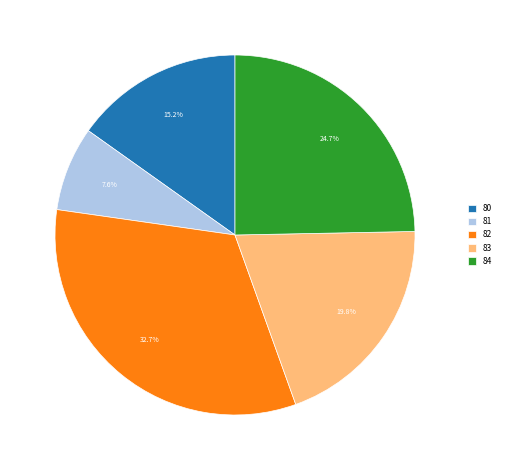

Does 82 represent more than half of the total?

No